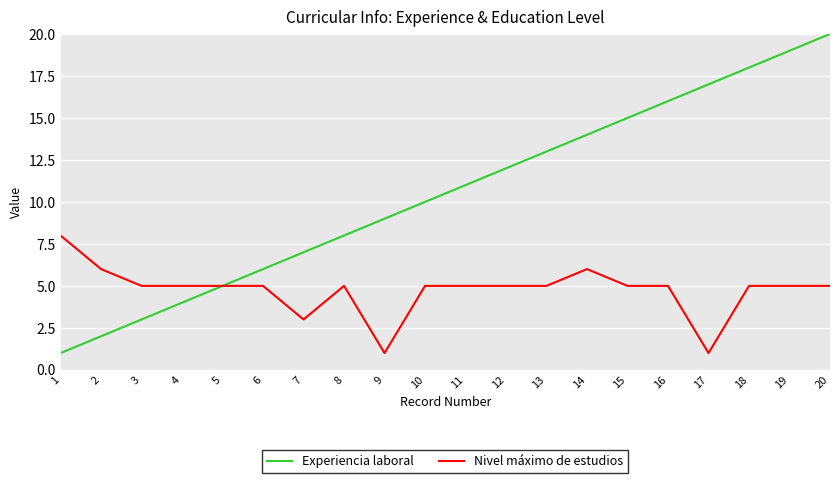

What is the highest value of the Experiencia laboral series?

20